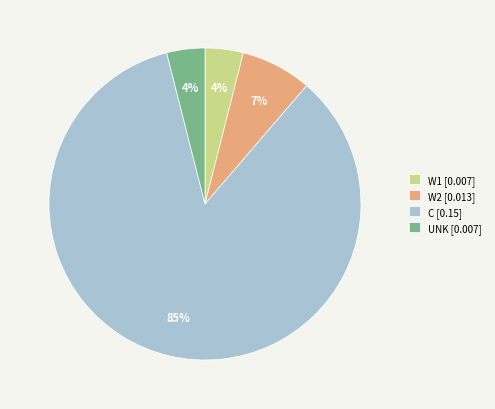

To the nearest percent, what percentage of the pie is UNK?

4%